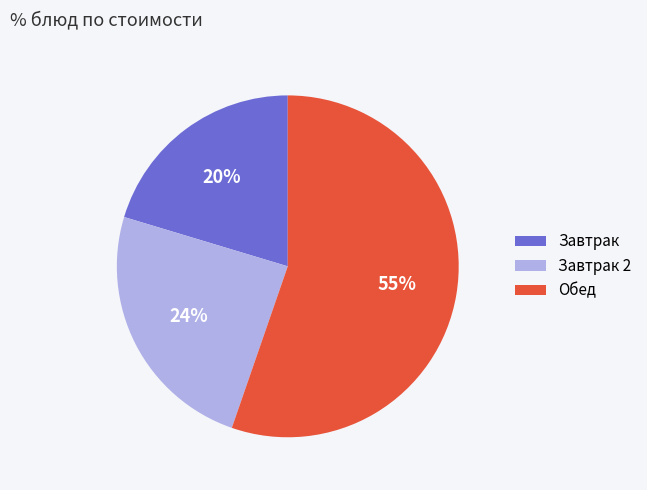

Which slice is the largest?

Обед